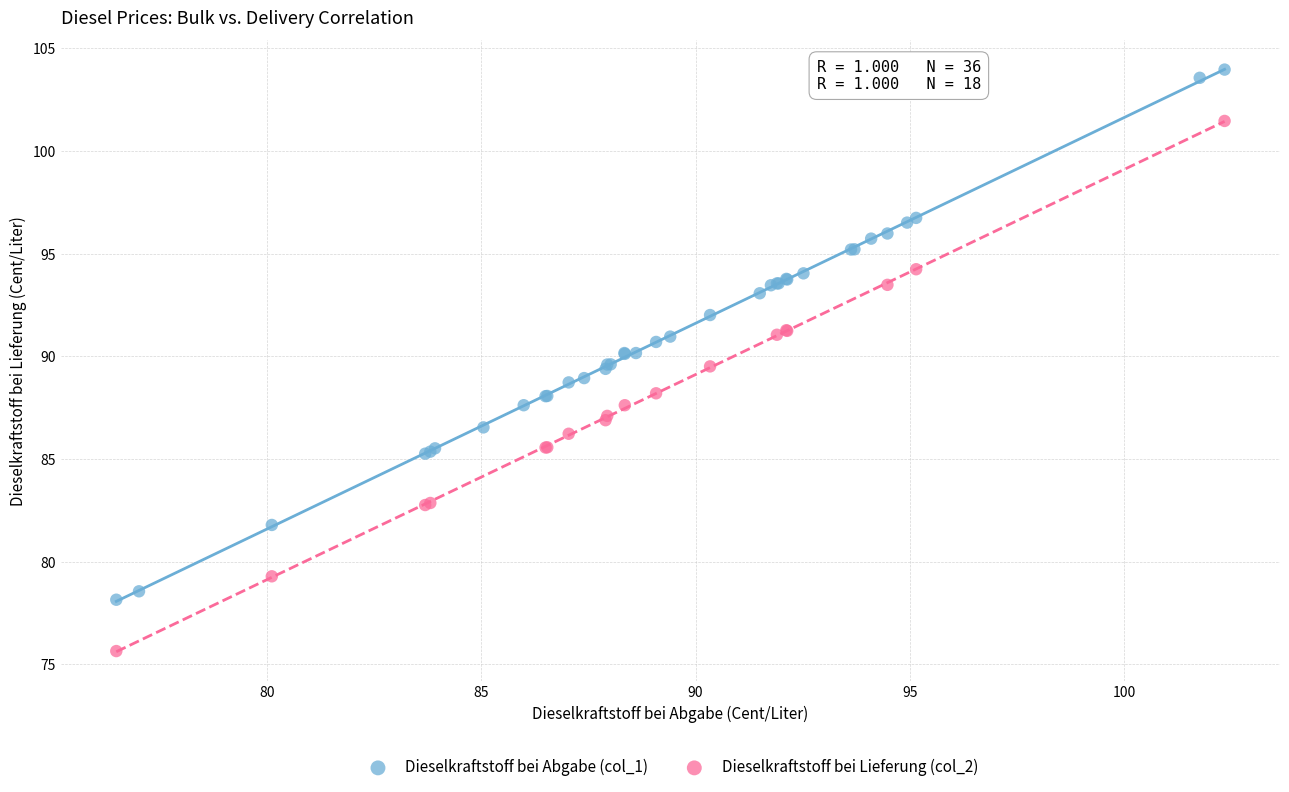

Which series contains the highest Y value?

Dieselkraftstoff bei Abgabe (col_1)